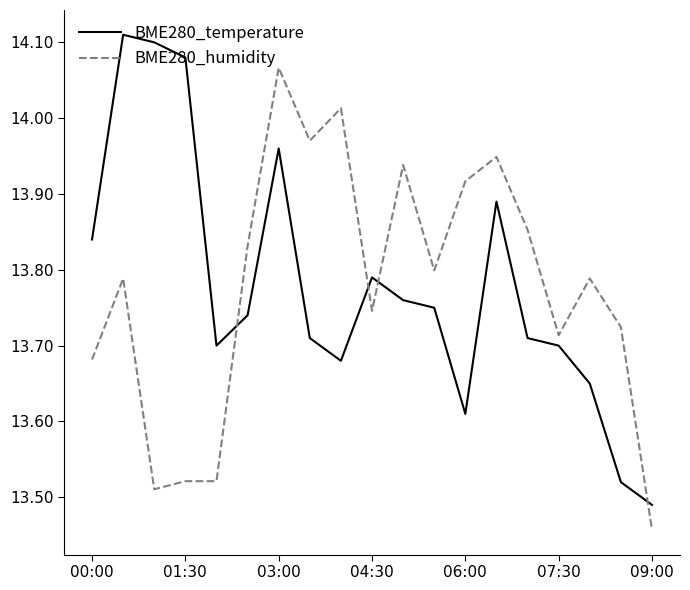

List the series in order of their peak value, highest first.

BME280_temperature, BME280_humidity